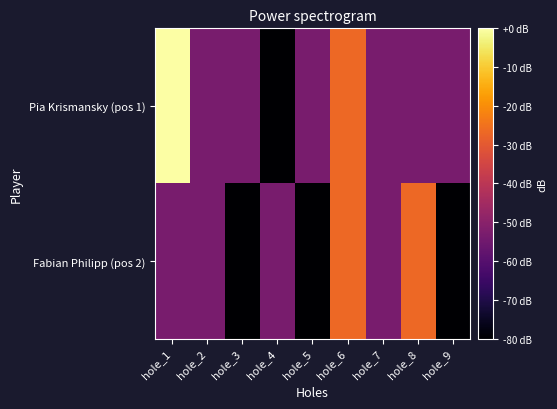

Reading right to left, what are all the values shown in this chart?

Pia Krismansky (pos 1): hole_9=-53.3	hole_8=-53.3	hole_7=-53.3	hole_6=-26.7	hole_5=-53.3	hole_4=-80.0	hole_3=-53.3	hole_2=-53.3	hole_1=0.0
Fabian Philipp (pos 2): hole_9=-80.0	hole_8=-26.7	hole_7=-53.3	hole_6=-26.7	hole_5=-80.0	hole_4=-53.3	hole_3=-80.0	hole_2=-53.3	hole_1=-53.3